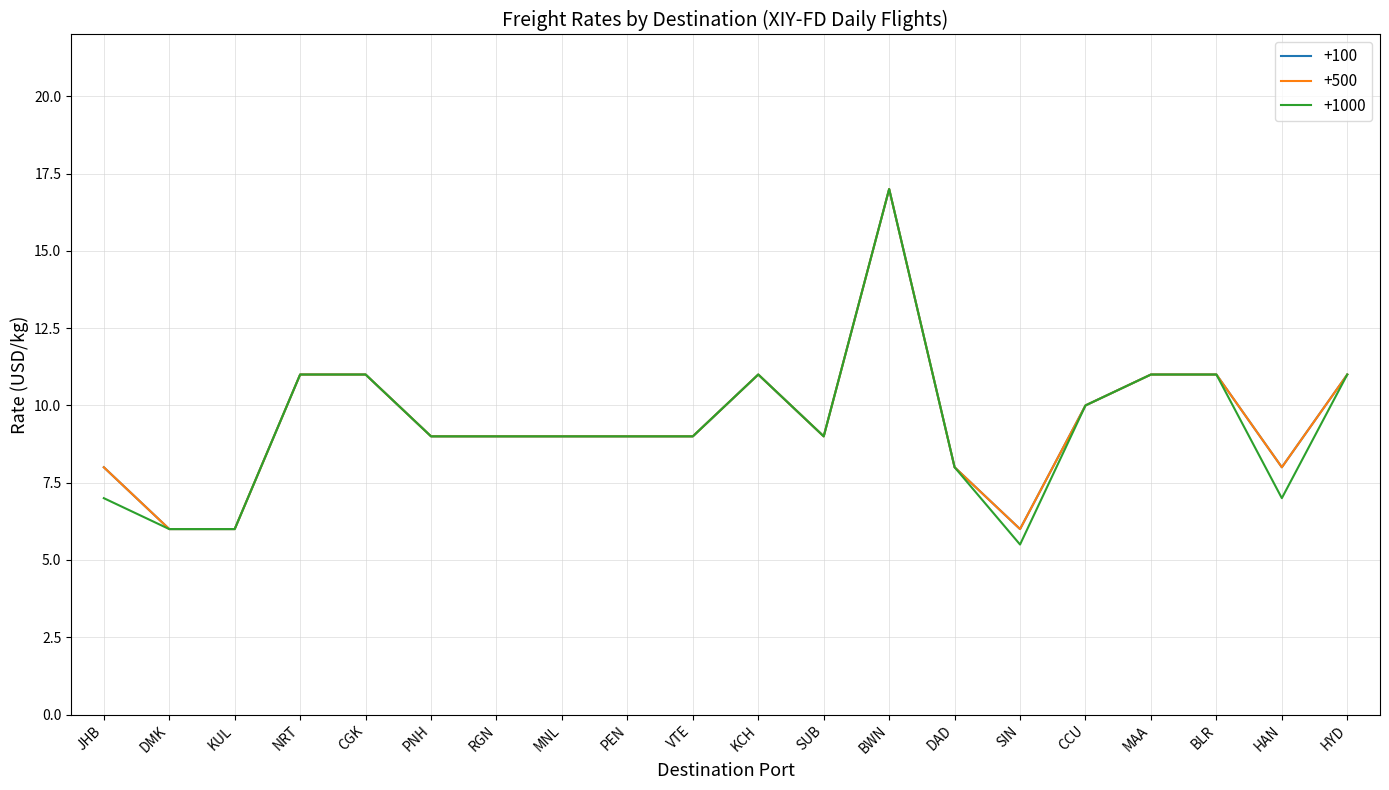

Is this an area chart (filled region under the line)?

No